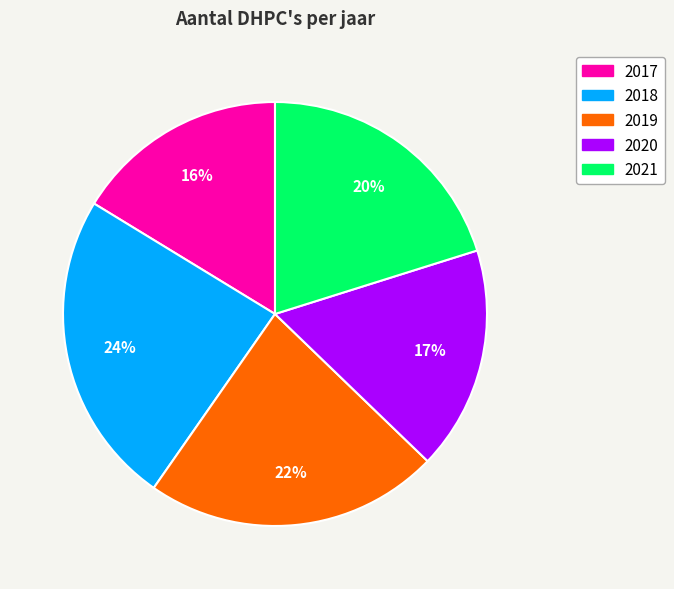

To the nearest percent, what percentage of the pie is 2017?

16%